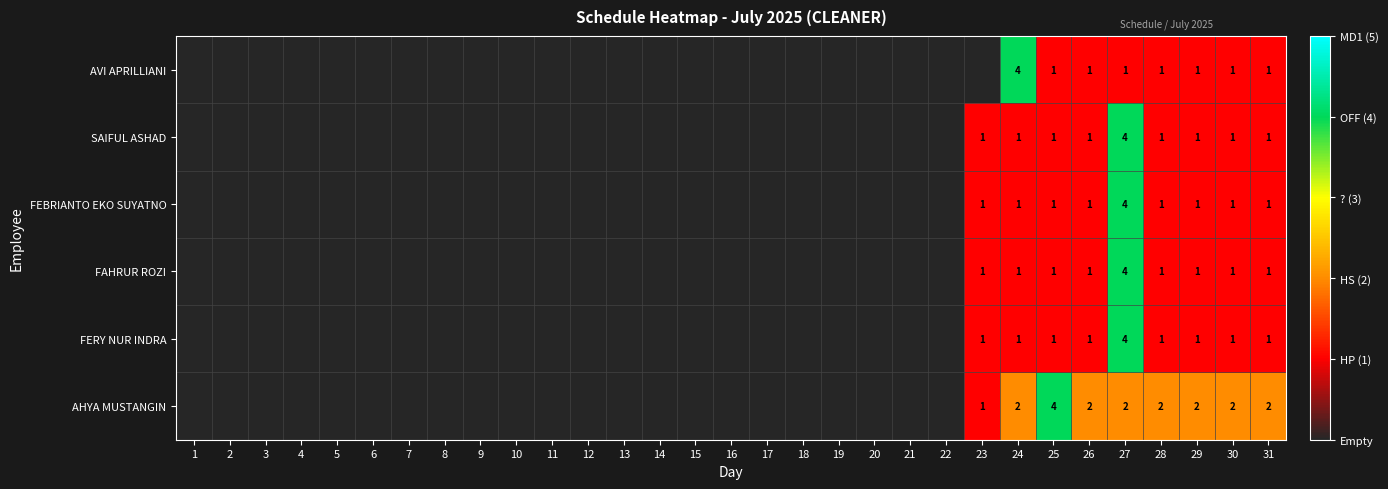

The AHYA MUSTANGIN series shows 3 at 24. True or false?

False